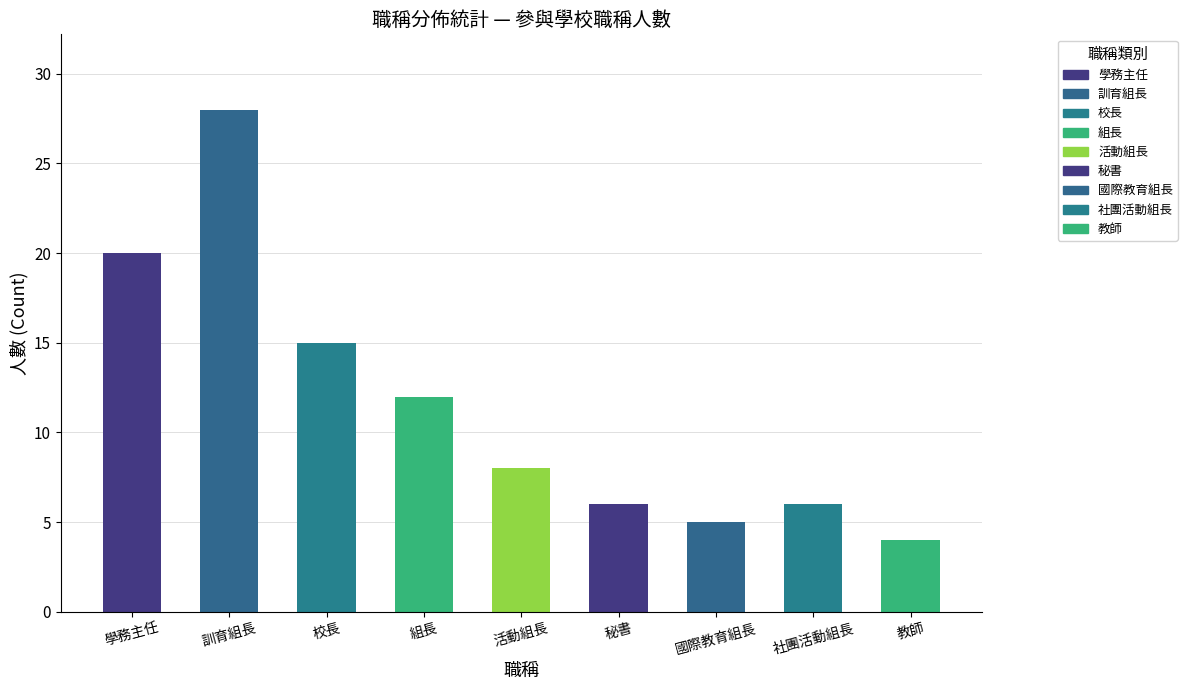

What is the minimum value shown in the chart?

4